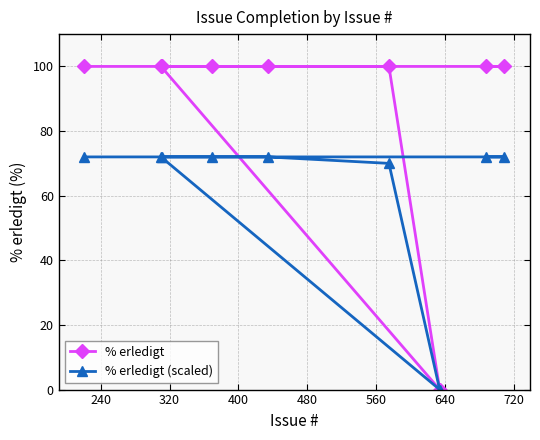

True or false: % erledigt (scaled) and % erledigt intersect in this chart.

False